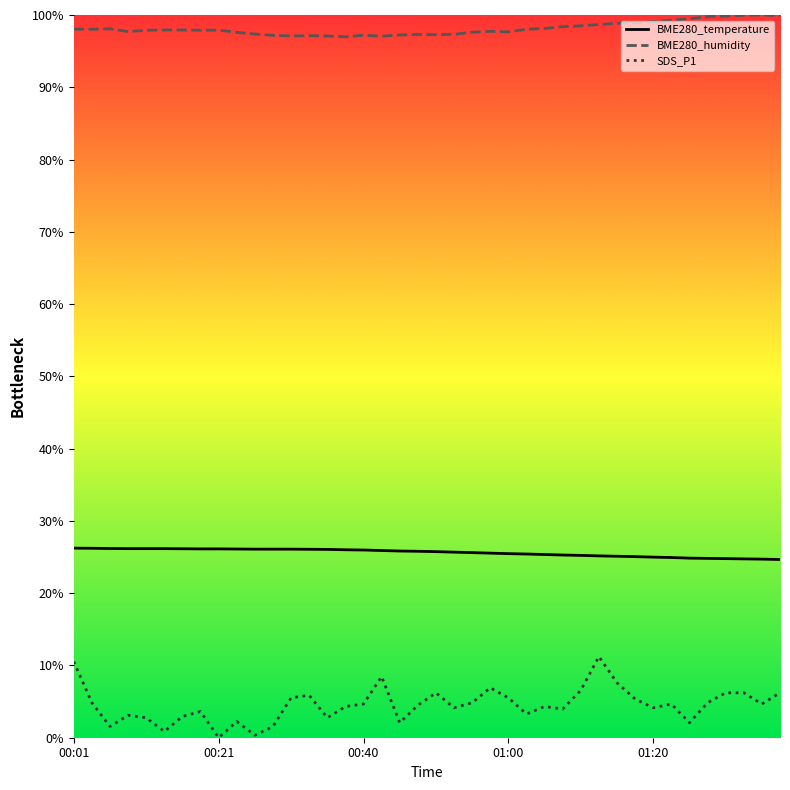

What is the minimum value for BME280_temperature?

24.7